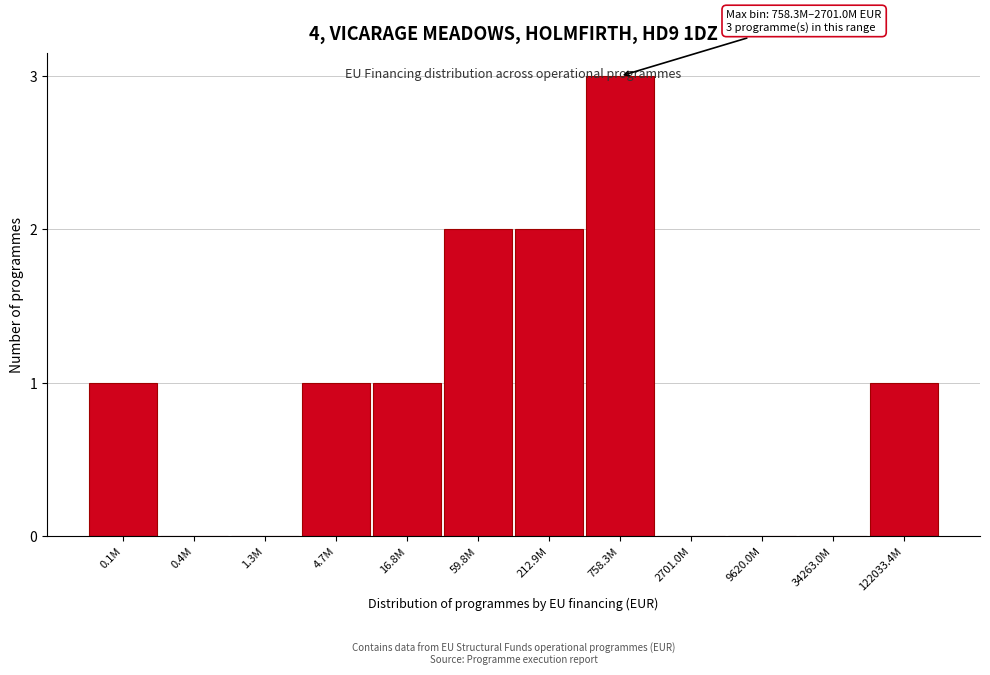

What is the maximum value shown in the chart?

3